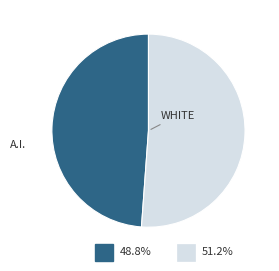

What is the largest slice in the pie chart?

WHITE